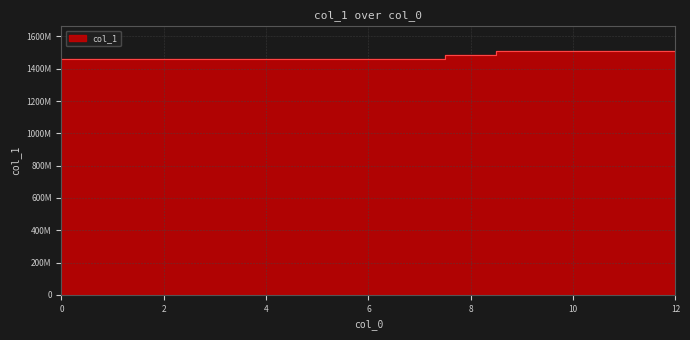

What is the maximum value shown in the chart?

1511653888